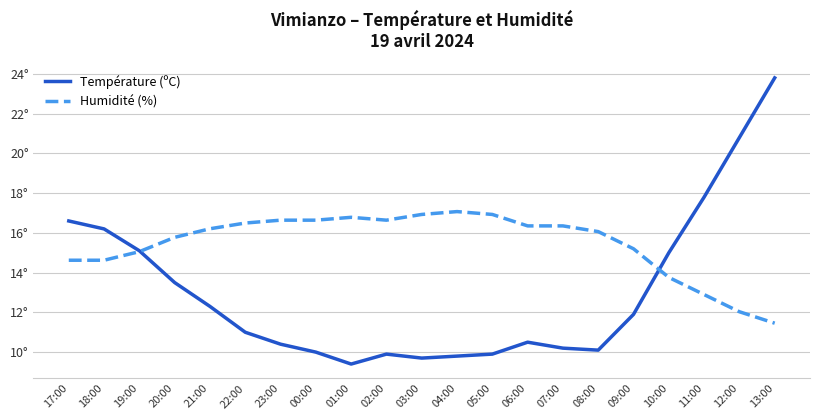

Reading left to right, extract all data points from this chart.

Température (ºC): 16.6	16.2	15.1	13.5	12.3	11.0	10.4	10.0	9.4	9.9	9.7	9.8	9.9	10.5	10.2	10.1	11.9	15.0	17.8	20.8	23.8
Humidité (%): 14.6	14.6	15.1	15.8	16.2	16.5	16.6	16.6	16.8	16.6	16.9	17.1	16.9	16.4	16.4	16.1	15.2	13.8	12.9	12.0	11.5